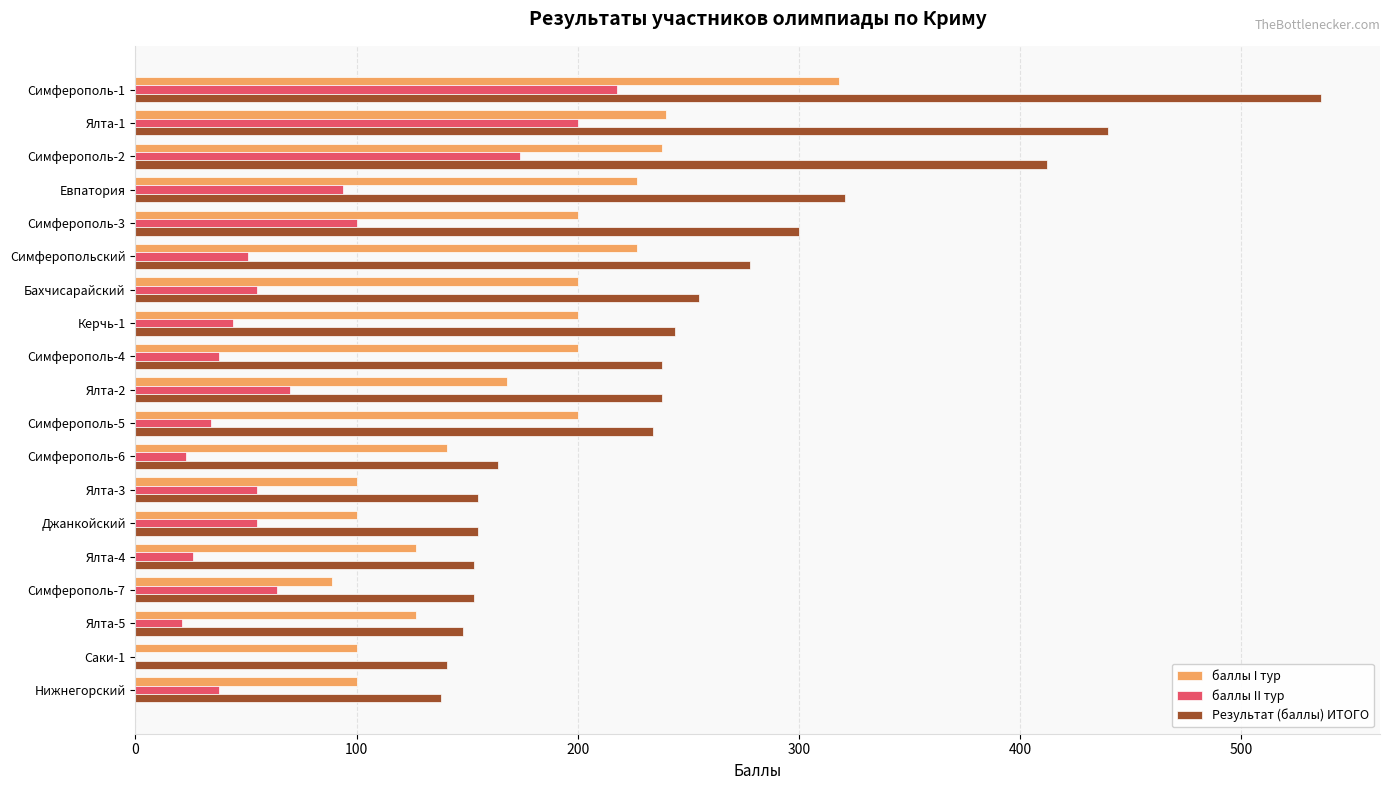

Which series has the largest total across all categories?

Результат (баллы) ИТОГО